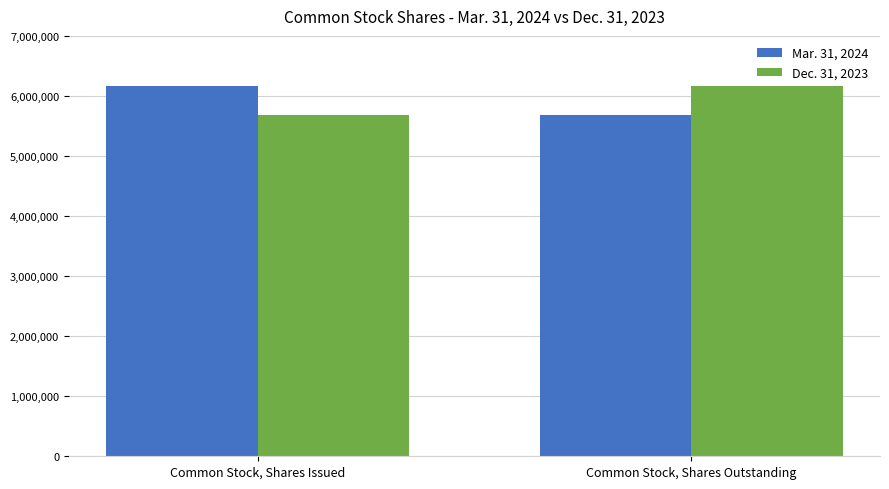

Reading right to left, list all the values displayed in this chart.

Mar. 31, 2024: Common Stock, Shares Outstanding=5674520	Common Stock, Shares Issued=6170479
Dec. 31, 2023: Common Stock, Shares Outstanding=6170479	Common Stock, Shares Issued=5674520